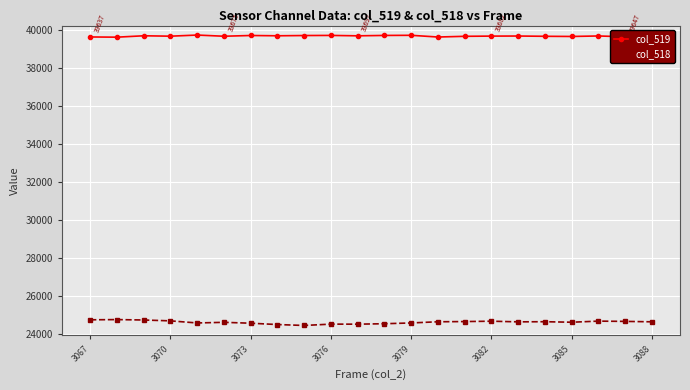

Rank the series by their average value, from highest to lowest.

col_519, col_518